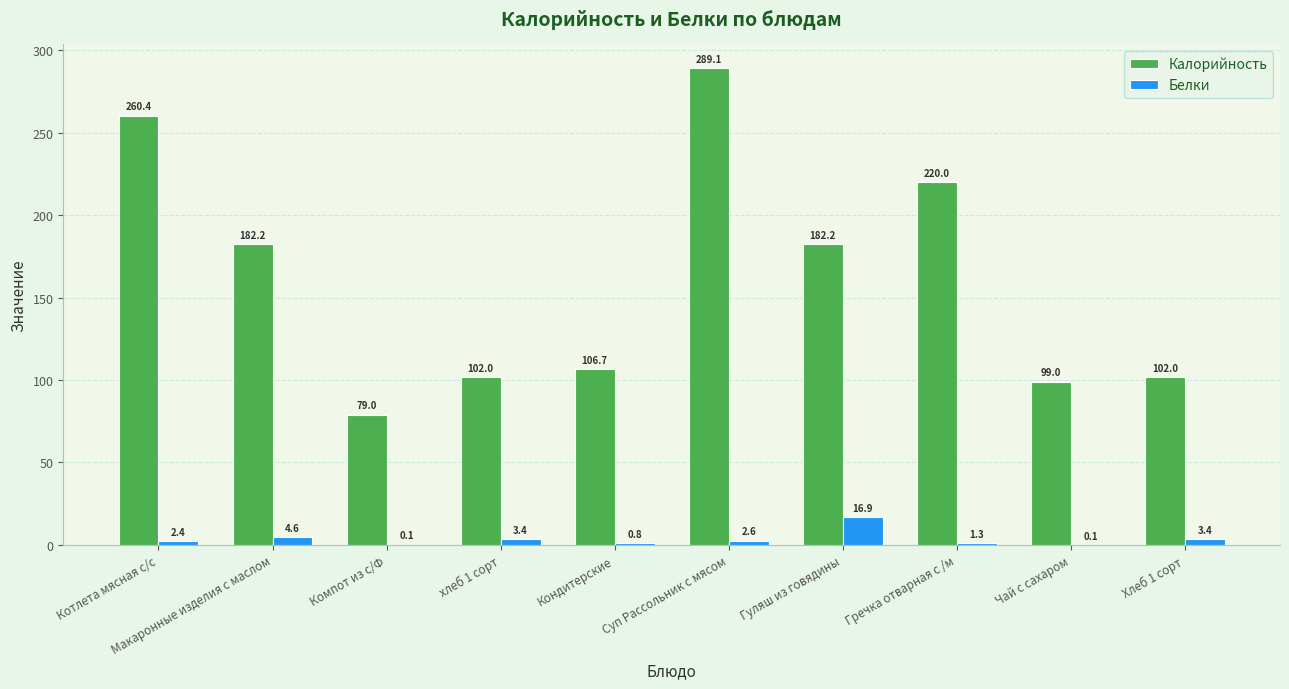

Where is Белки nearest to the value 8?

Макаронные изделия с маслом